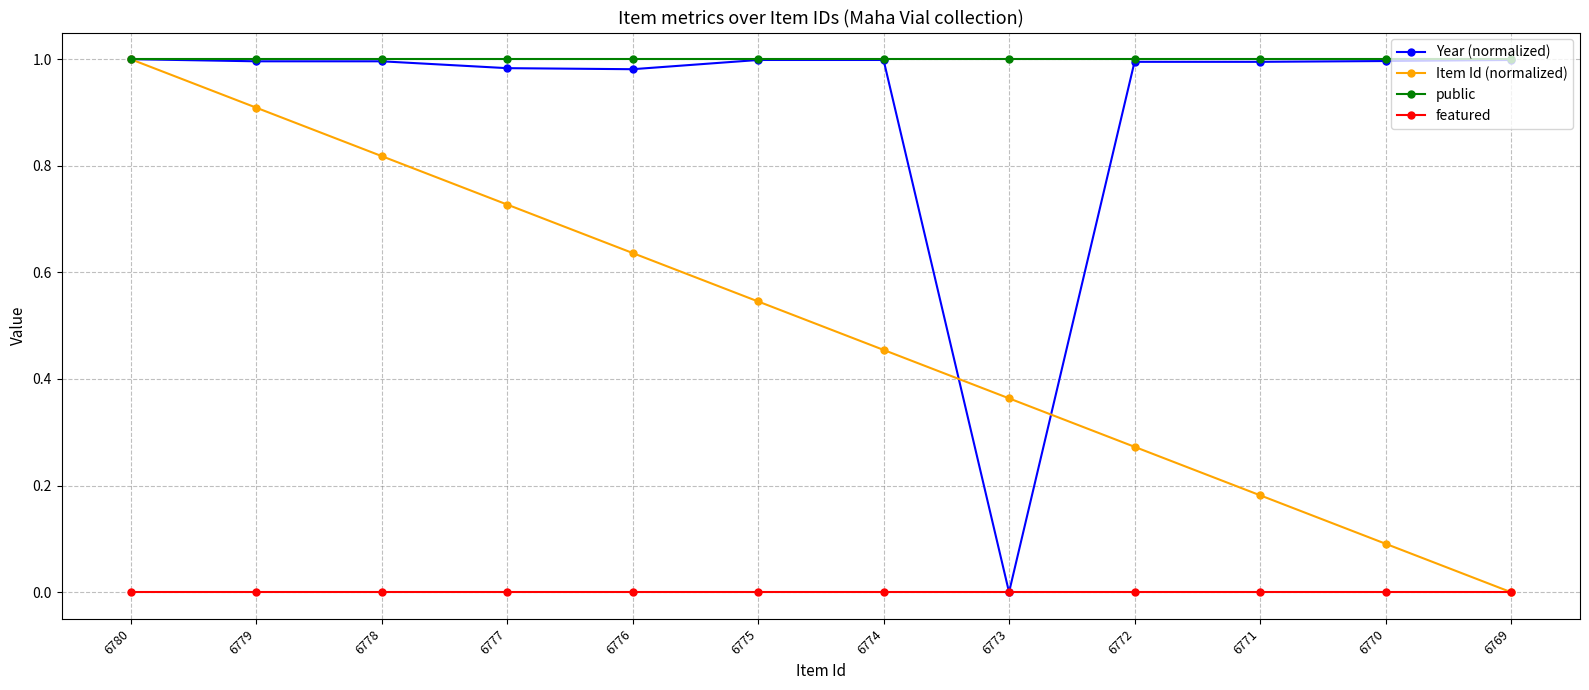

The public series shows 1.8 at 6777. True or false?

False